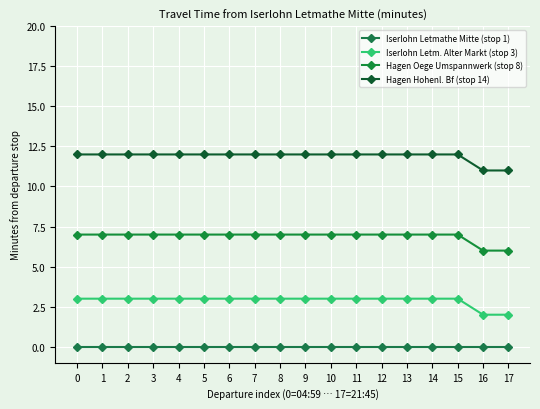

Which series has the largest total across all categories?

Hagen Hohenl. Bf (stop 14)